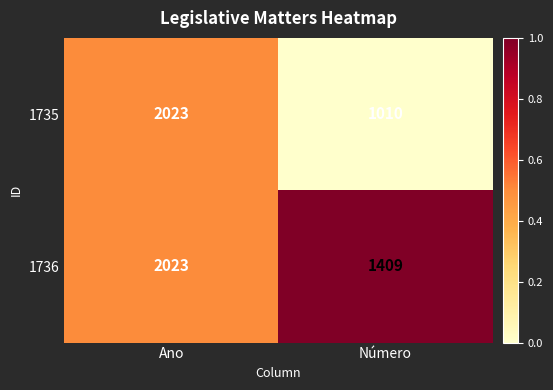

Rank the series by their average value, from highest to lowest.

1736, 1735